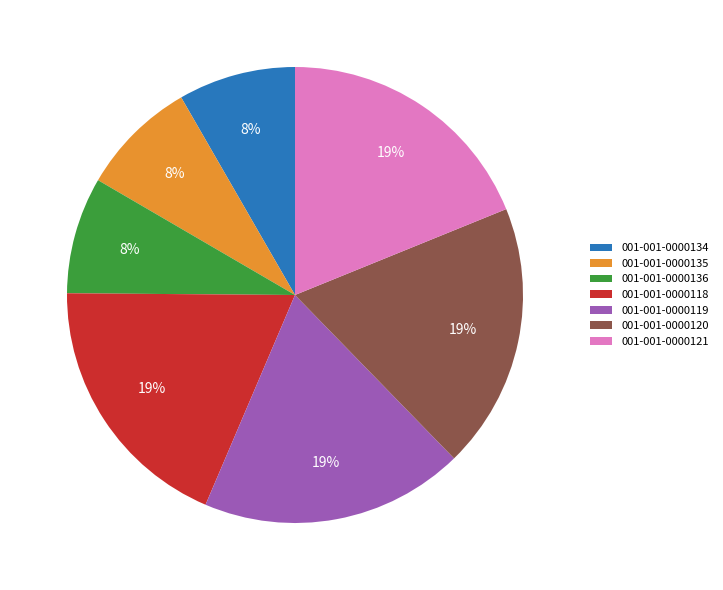

What percentage is the 001-001-0000119 slice, to the nearest percent?

19%